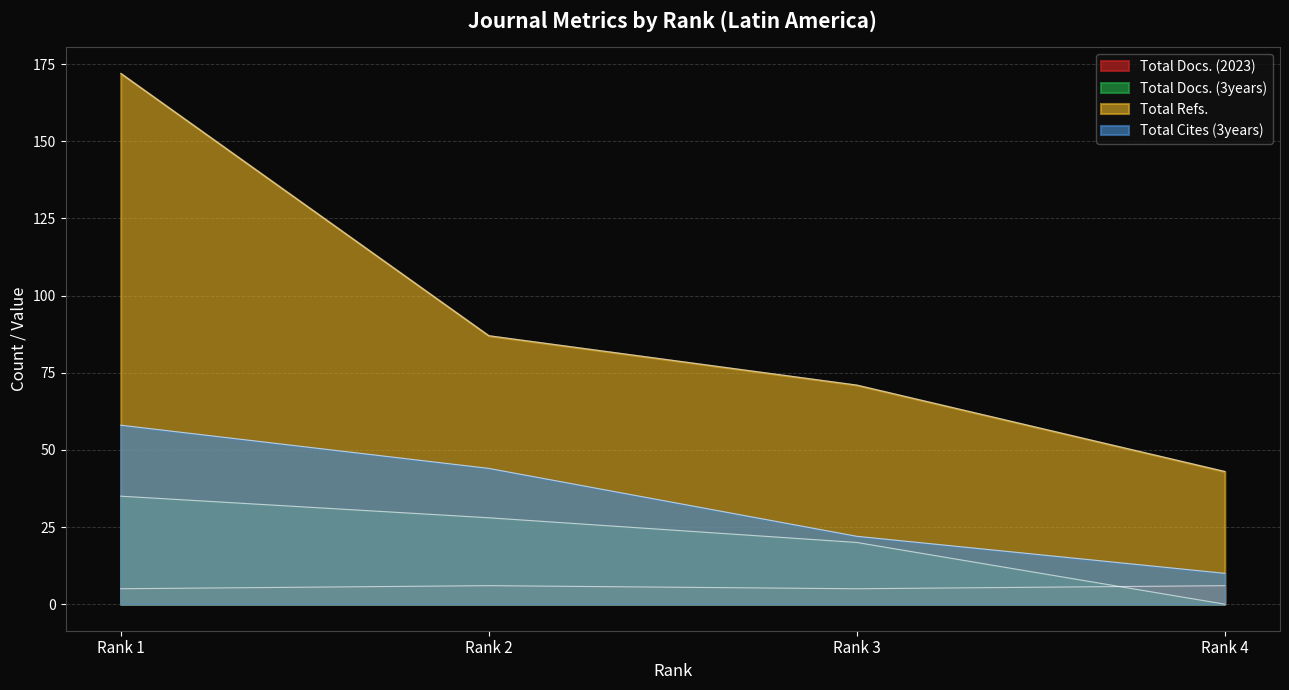

Reading left to right, what are all the values shown in this chart?

Total Docs. (2023): Rank 1=5	Rank 2=6	Rank 3=5	Rank 4=6
Total Docs. (3years): Rank 1=35	Rank 2=28	Rank 3=20	Rank 4=0
Total Refs.: Rank 1=172	Rank 2=87	Rank 3=71	Rank 4=43
Total Cites (3years): Rank 1=58	Rank 2=44	Rank 3=22	Rank 4=10